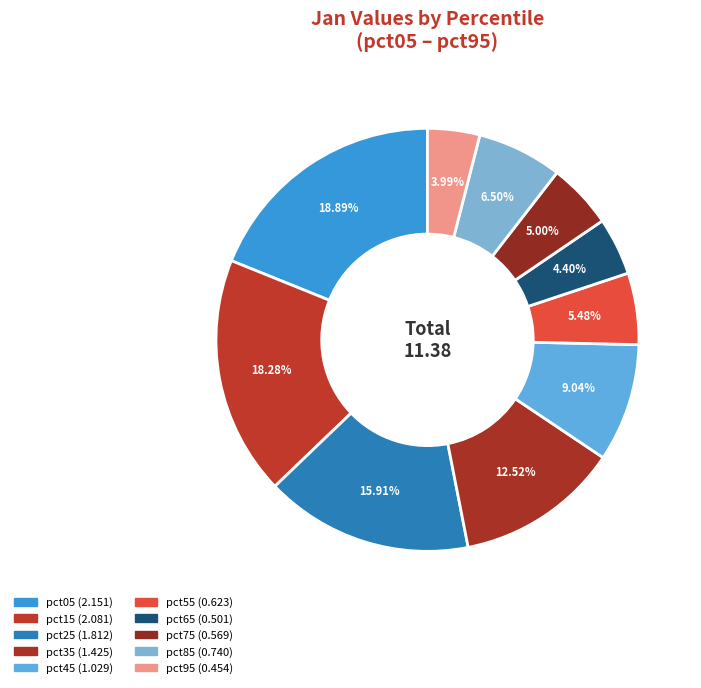

Combined, what portion of the pie is pct95 and pct35?

16.5%